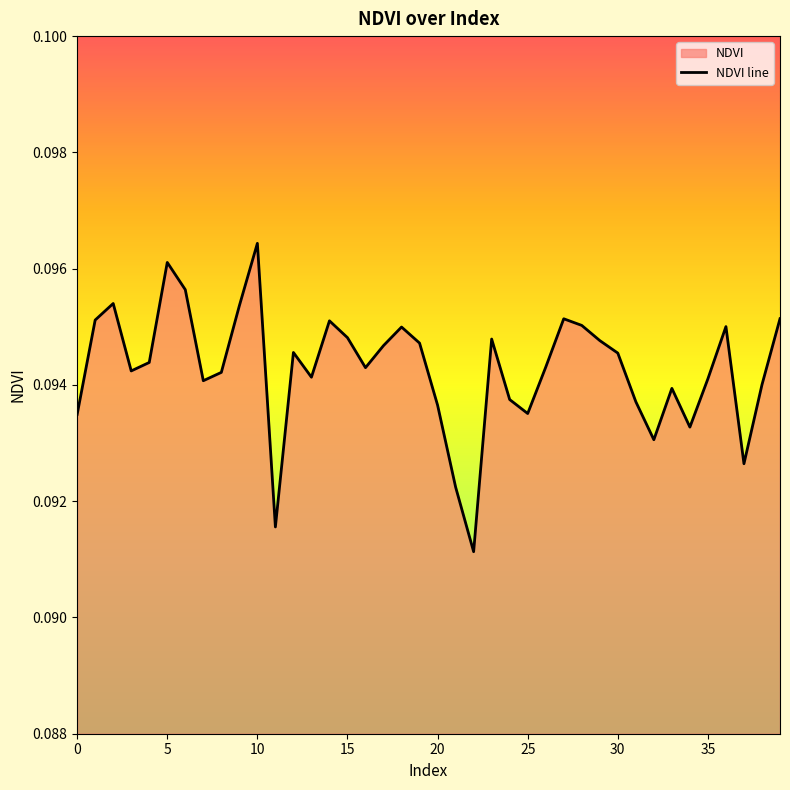

How many points are higher than both their immediate neighbors (excluding endpoints)?

10